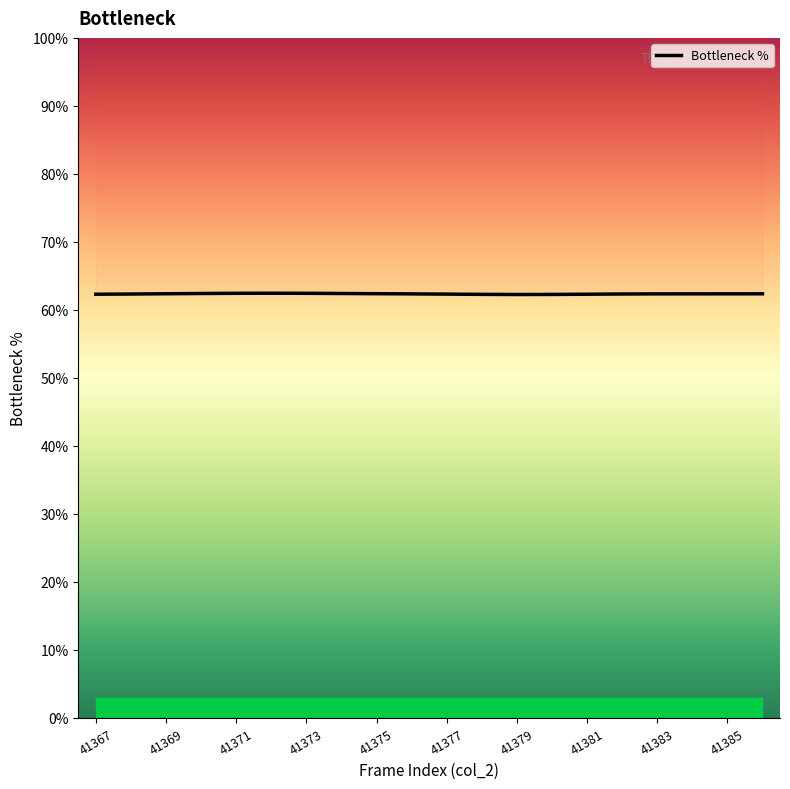

True or false: the data shows 62.4 at 19.

True